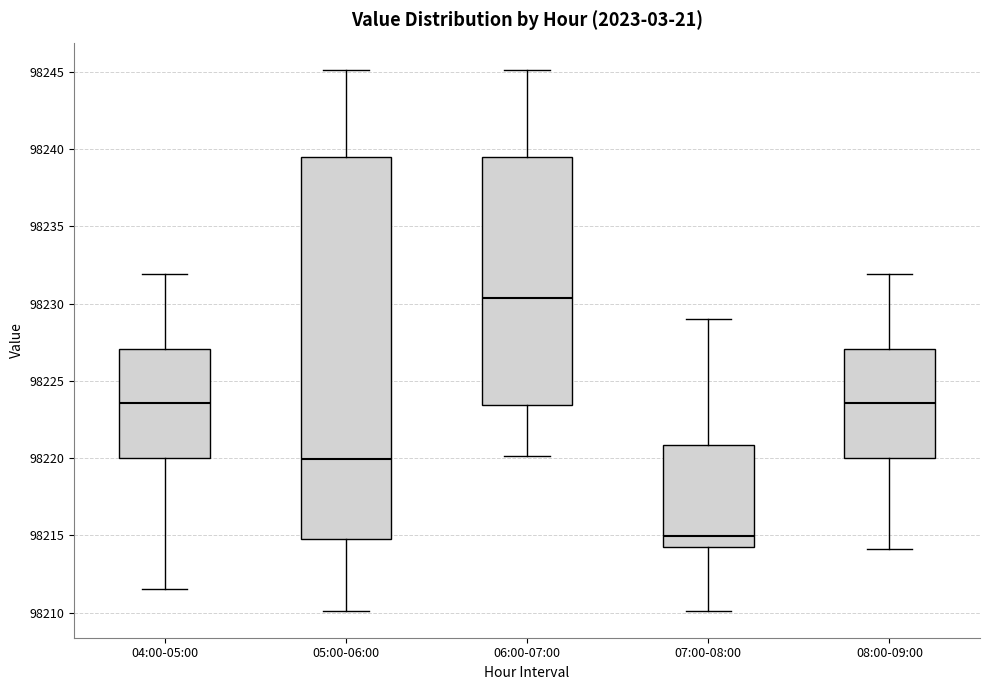

Reading left to right, read every box against the y-axis: the position of its median line, the range the box covers, and the ends of its whiskers. The values are not printed on the chart, so give them approximately, as read against the axis.

04:00-05:00: median 98223.5, box 98220.0 to 98227.0, whiskers 98211.5 to 98232.0
05:00-06:00: median 98220.0, box 98215.0 to 98239.5, whiskers 98210.0 to 98245.0
06:00-07:00: median 98230.5, box 98223.5 to 98239.5, whiskers 98220.0 to 98245.0
07:00-08:00: median 98215.0, box 98214.0 to 98221.0, whiskers 98210.0 to 98229.0
08:00-09:00: median 98223.5, box 98220.0 to 98227.0, whiskers 98214.0 to 98232.0